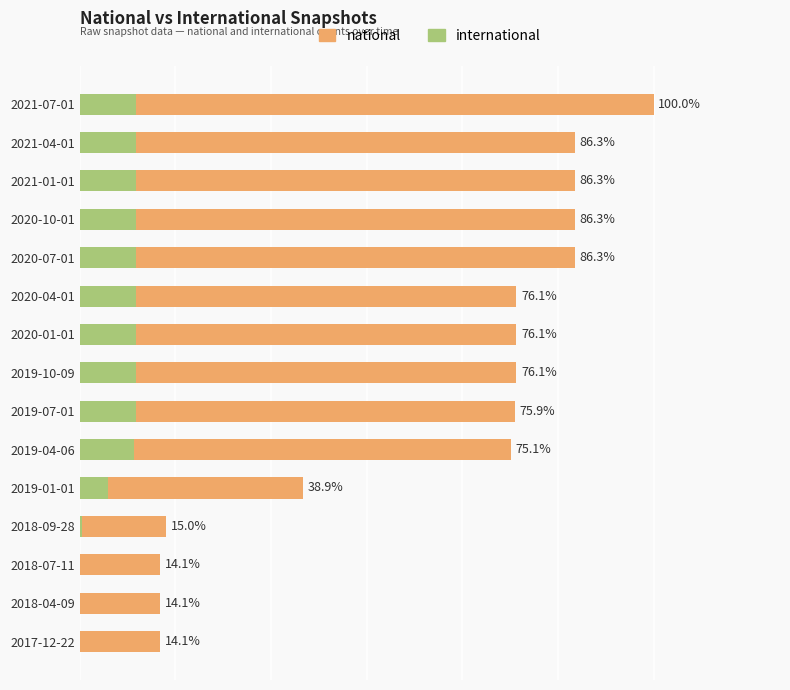

Is the value of international at 12 greater than the value of national at 3?

No